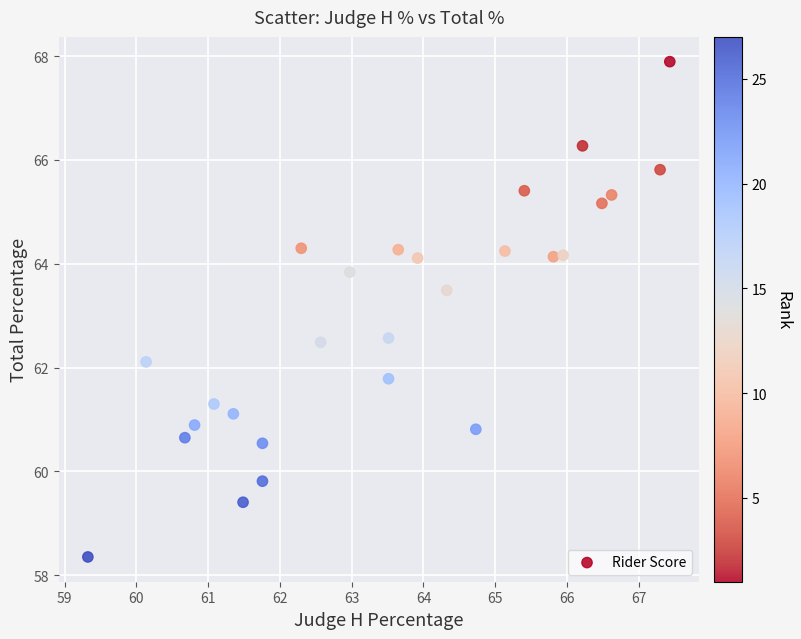

What is the range of X values (max minus min)?

8.1